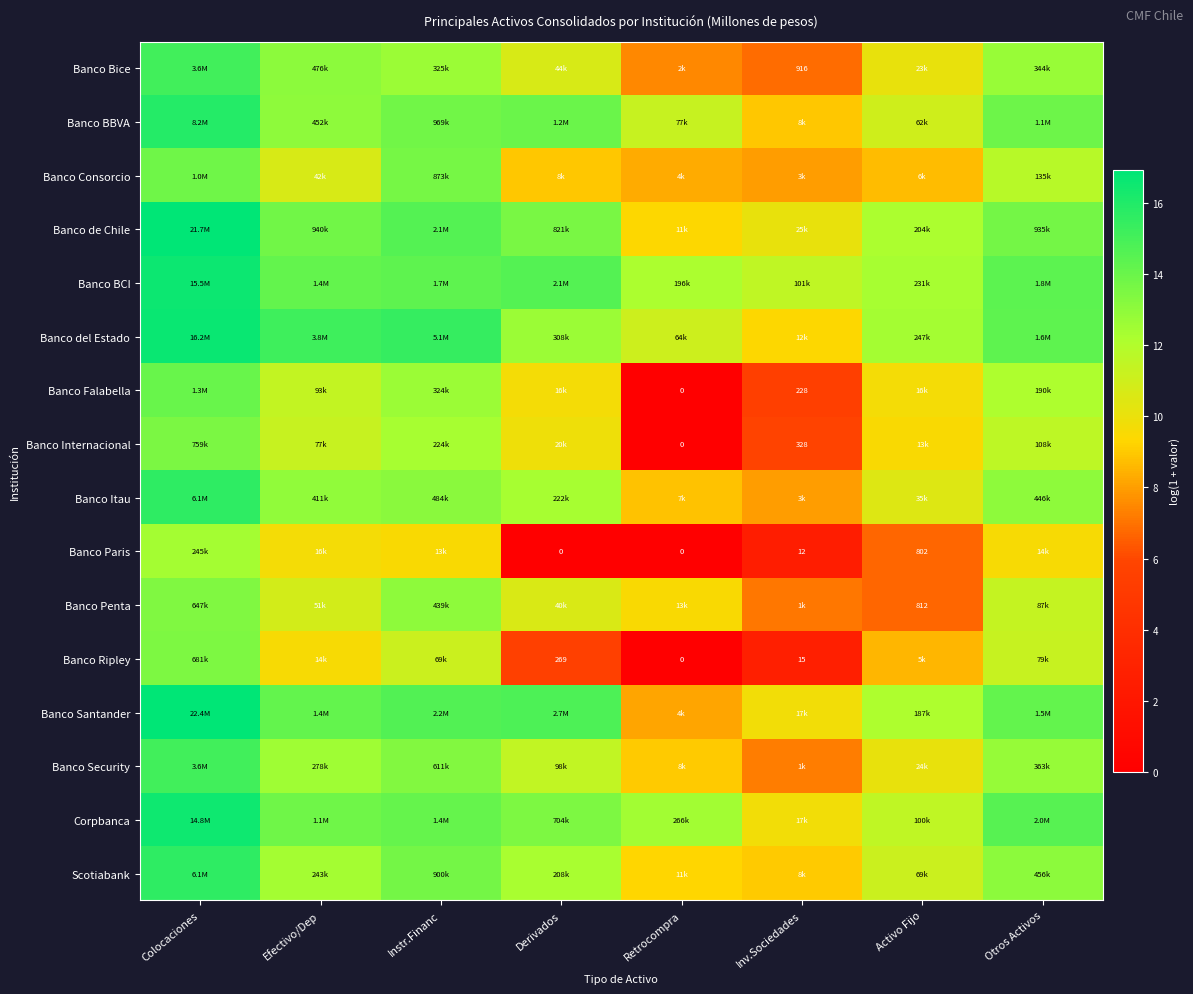

What is the difference between the highest and lowest values at Inv.Sociedades?

9.0